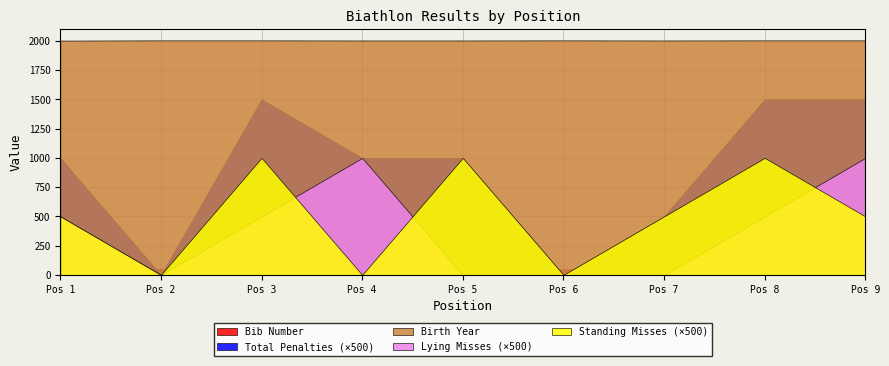

Count the L values in the range 0 to 1.

7